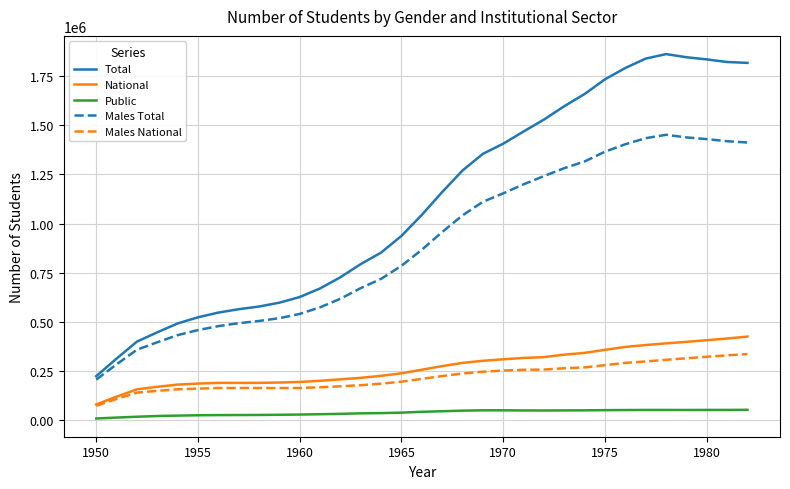

List the series in order of their peak value, lowest first.

Public, Males National, National, Males Total, Total